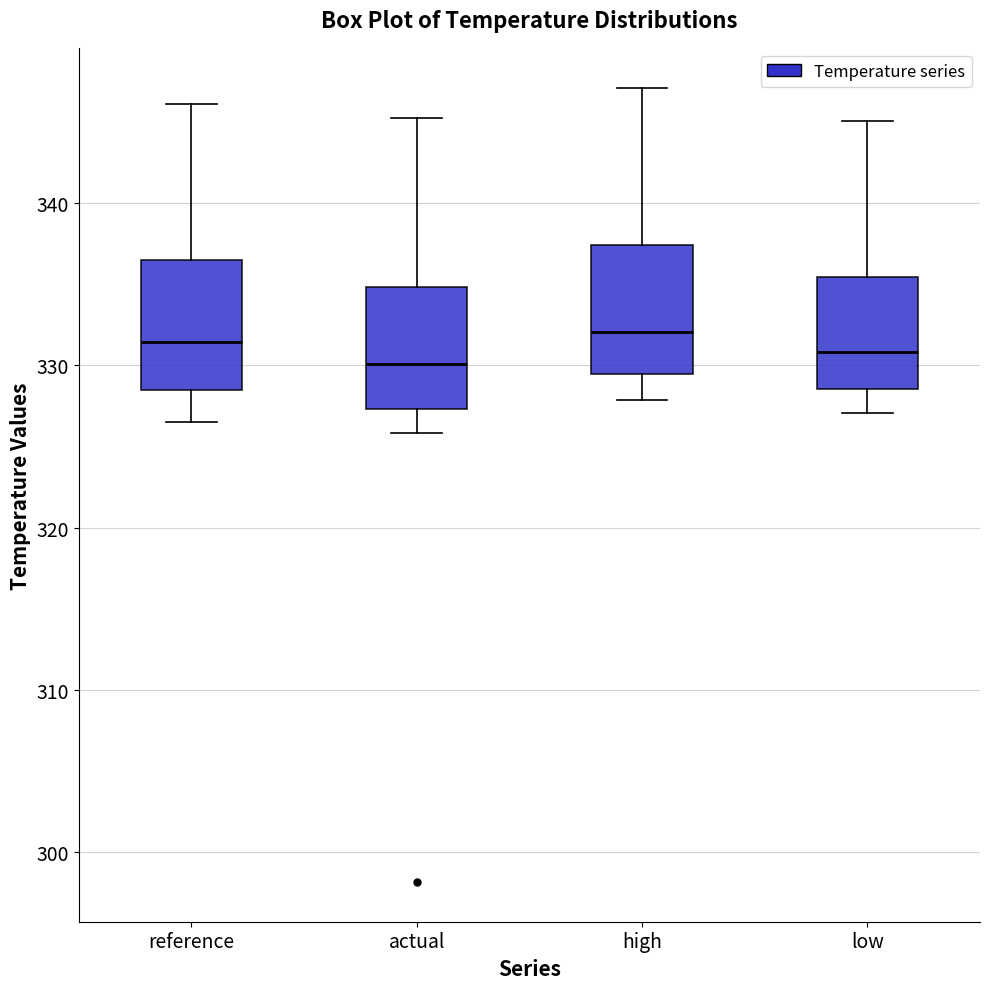

Reading left to right, transcribe this box plot: for each box, give where its median line is, the range the box spans, and where its two whiskers end, as read against the y-axis. The values are not printed on the chart, so give them approximately, as read against the axis.

reference: median 331, box 328 to 337, whiskers 326 to 346
actual: median 330, box 327 to 335, whiskers 326 to 345
high: median 332, box 329 to 337, whiskers 328 to 347
low: median 331, box 329 to 335, whiskers 327 to 345